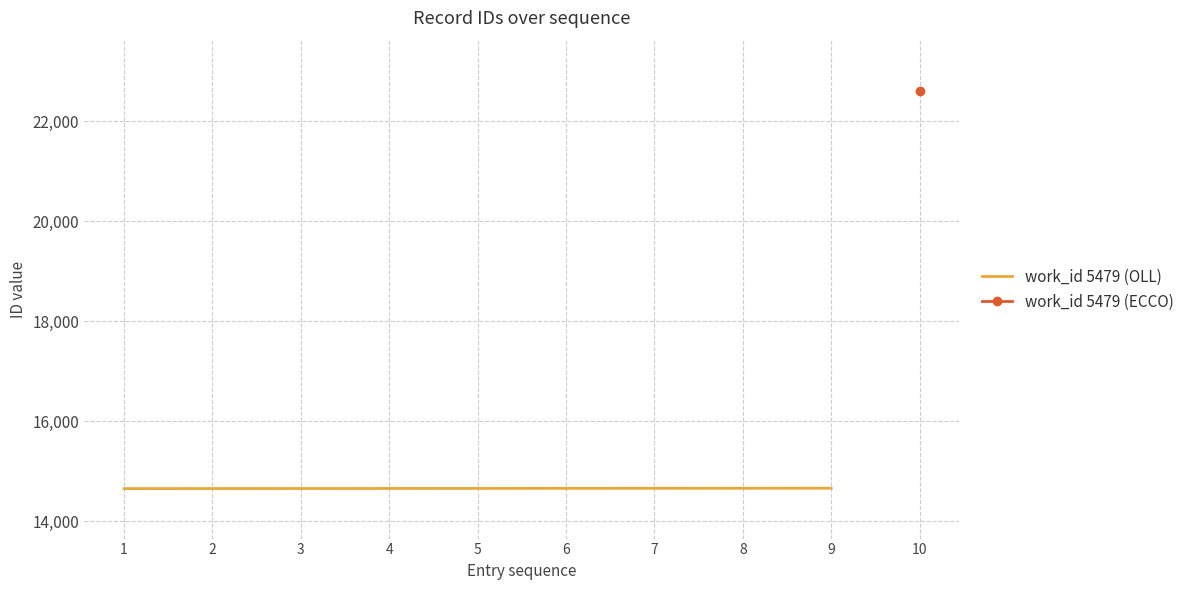

Rank the categories by value from highest to lowest.

9, 8, 7, 6, 5, 4, 3, 2, 1